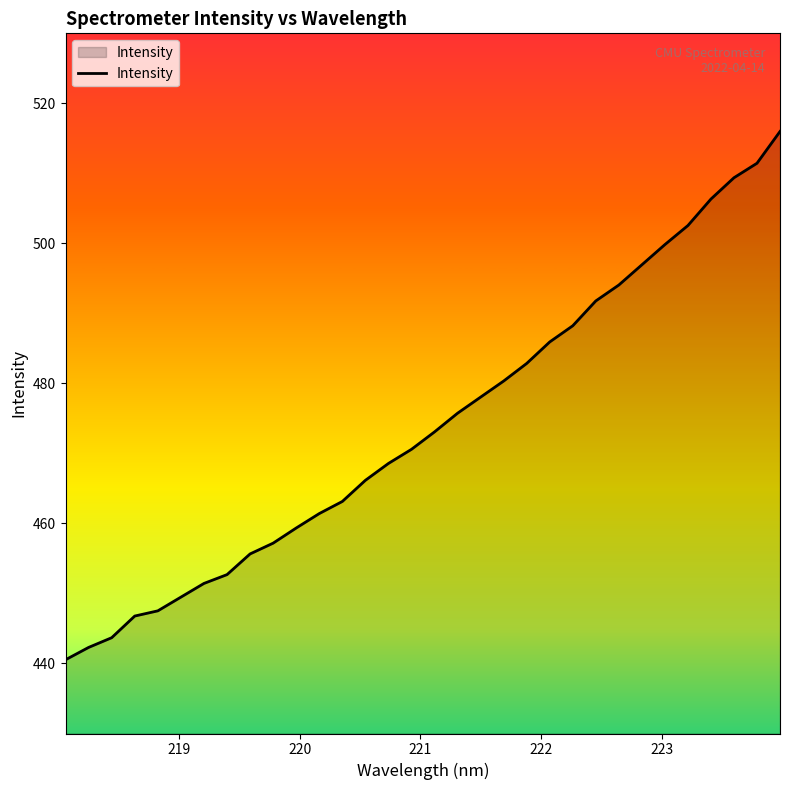

What is the smallest value displayed?

440.5